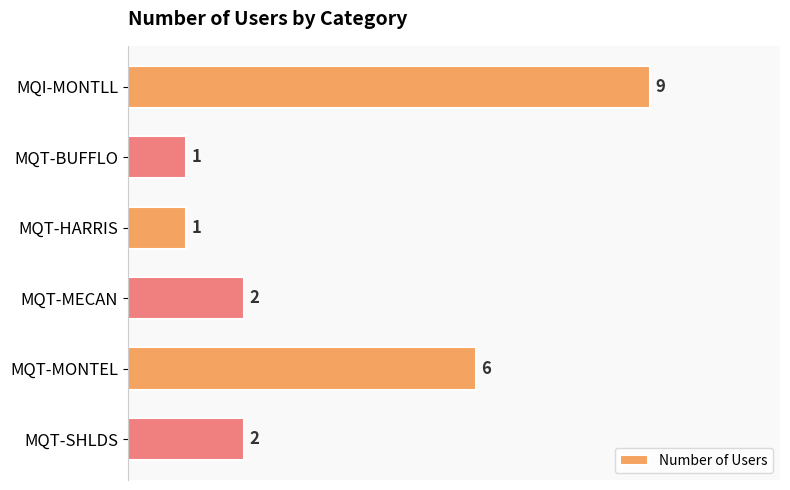

Reading top to bottom, transcribe all the data shown in this chart.

9	1	1	2	6	2